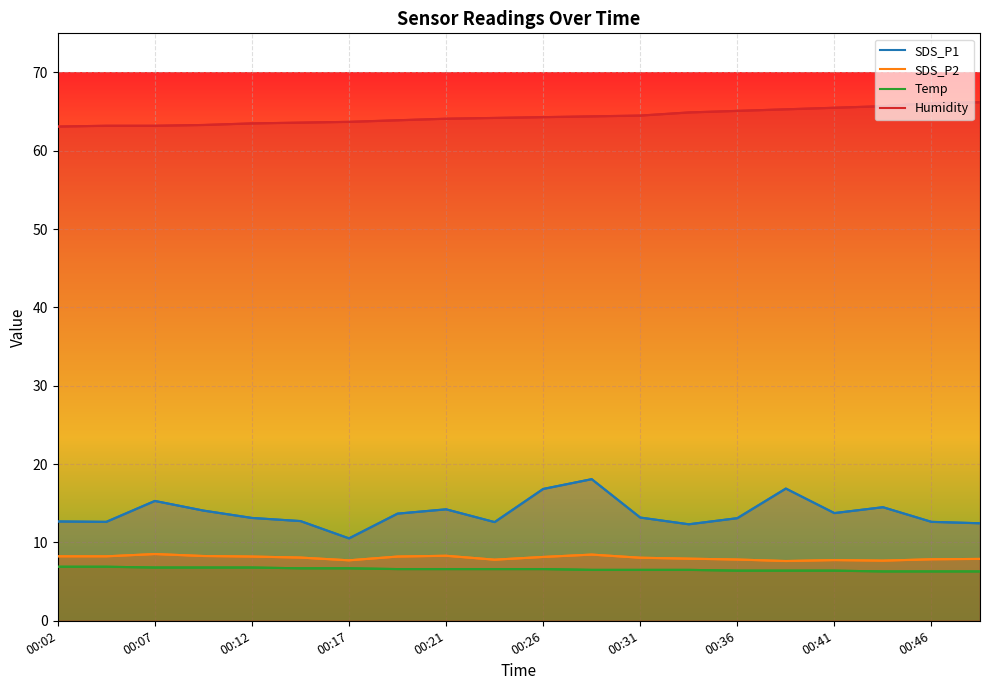

At which category is the sum across all series the highest?

11